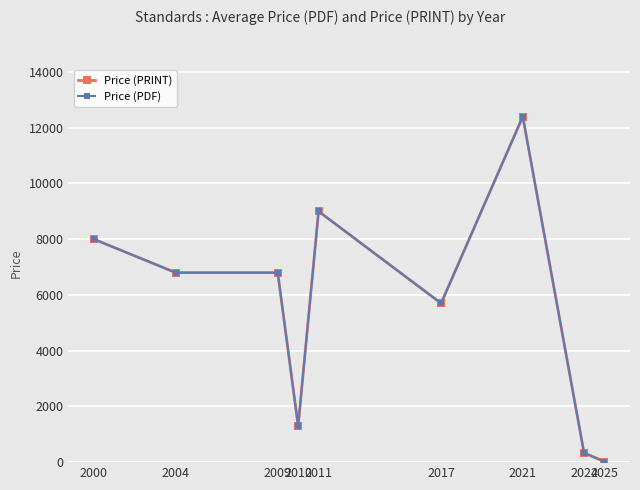

Does the chart have visible grid lines?

Yes